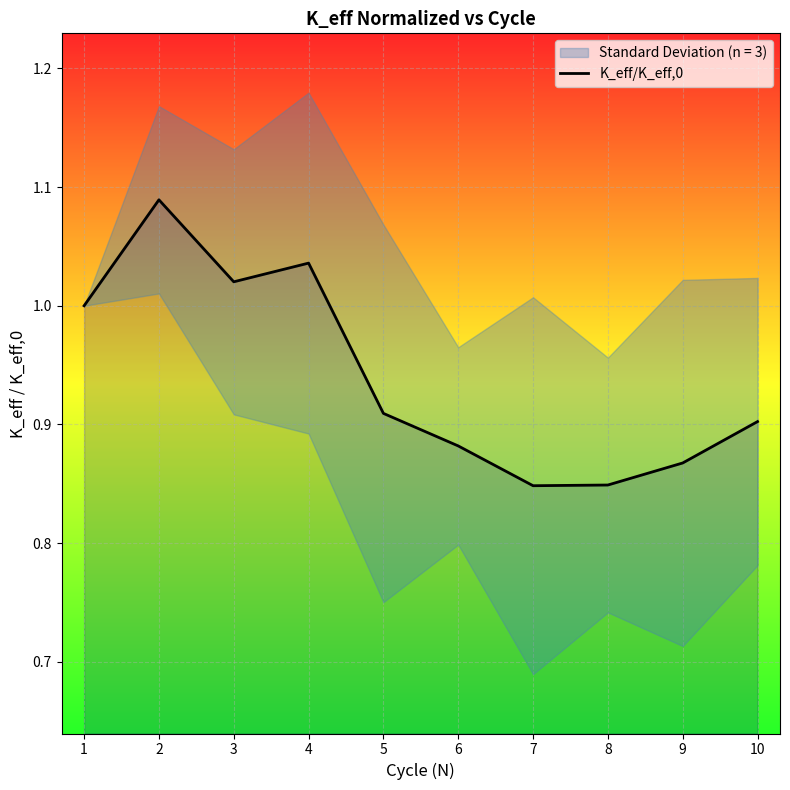

Between 9 and 3, which is larger?

3